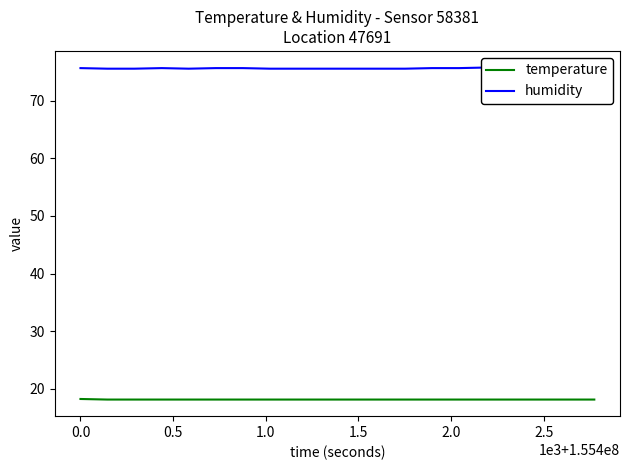

What is the maximum value for temperature?

18.2